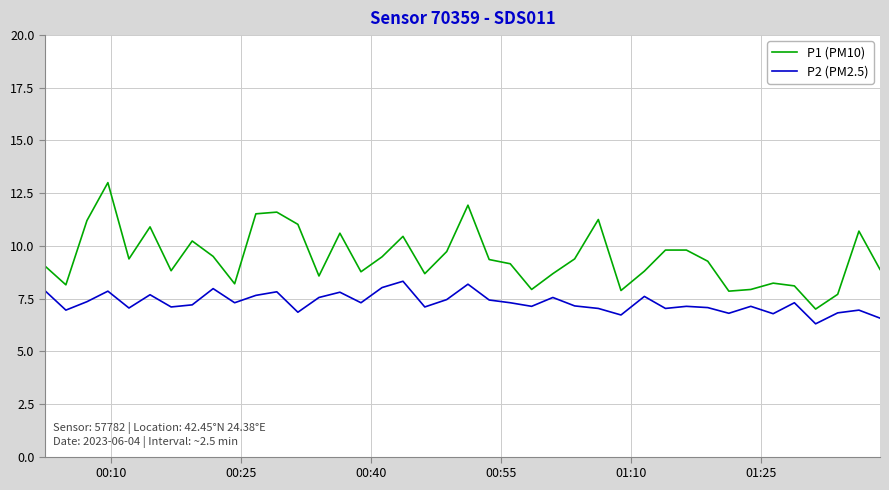

Rank the series by their average value, from lowest to highest.

P2 (PM2.5), P1 (PM10)